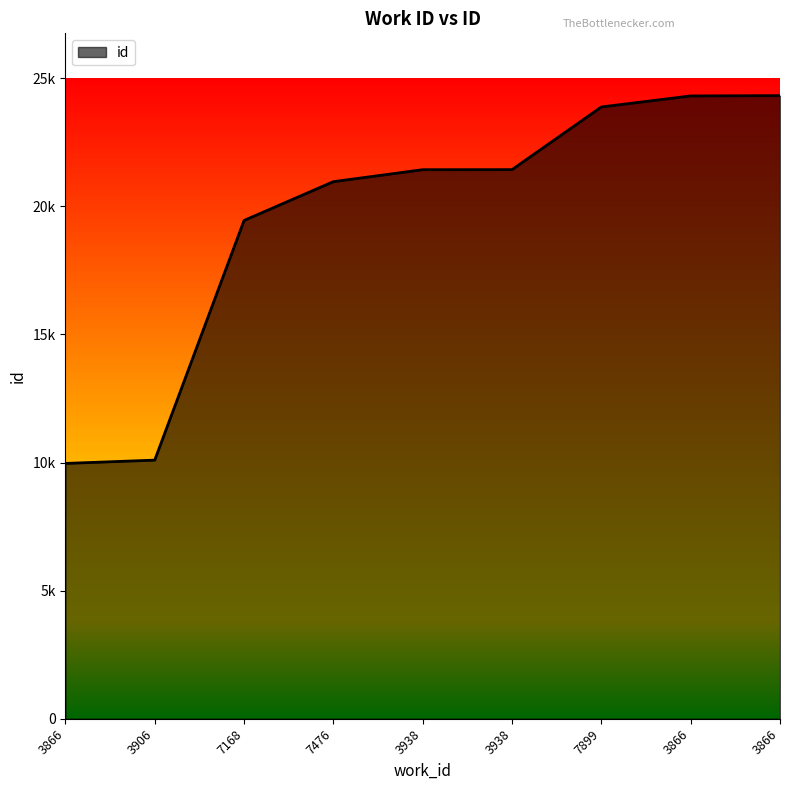

What is the average value?

19540